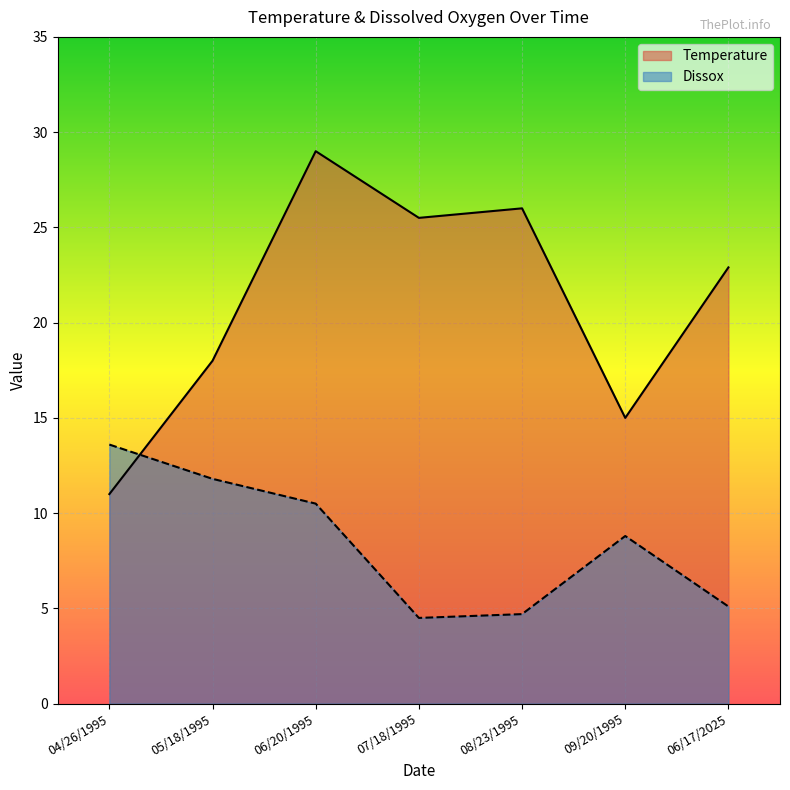

What is the total value across all series at 05/18/1995?

29.8